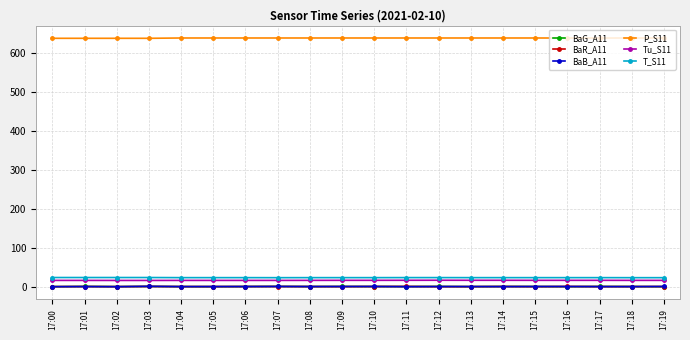

How many values in the BaB_A11 series exceed 0?

13